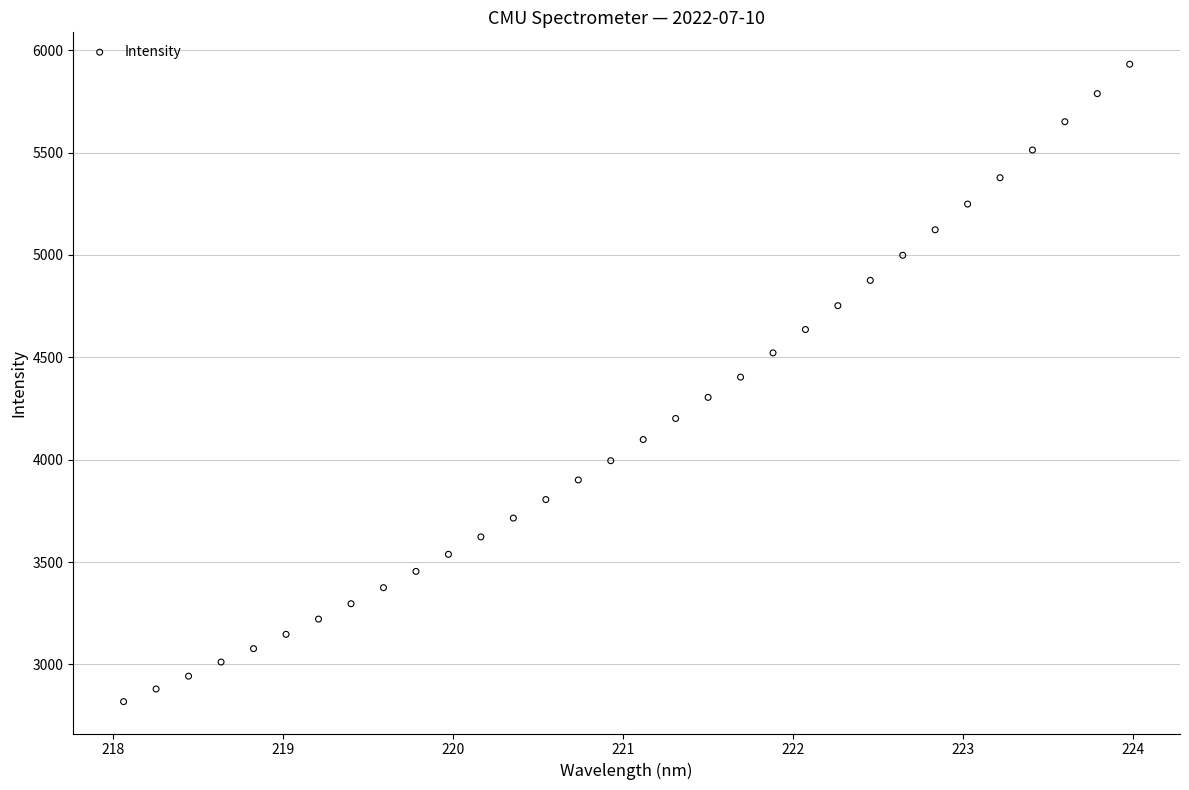

What is the range of X values (max minus min)?

5.9